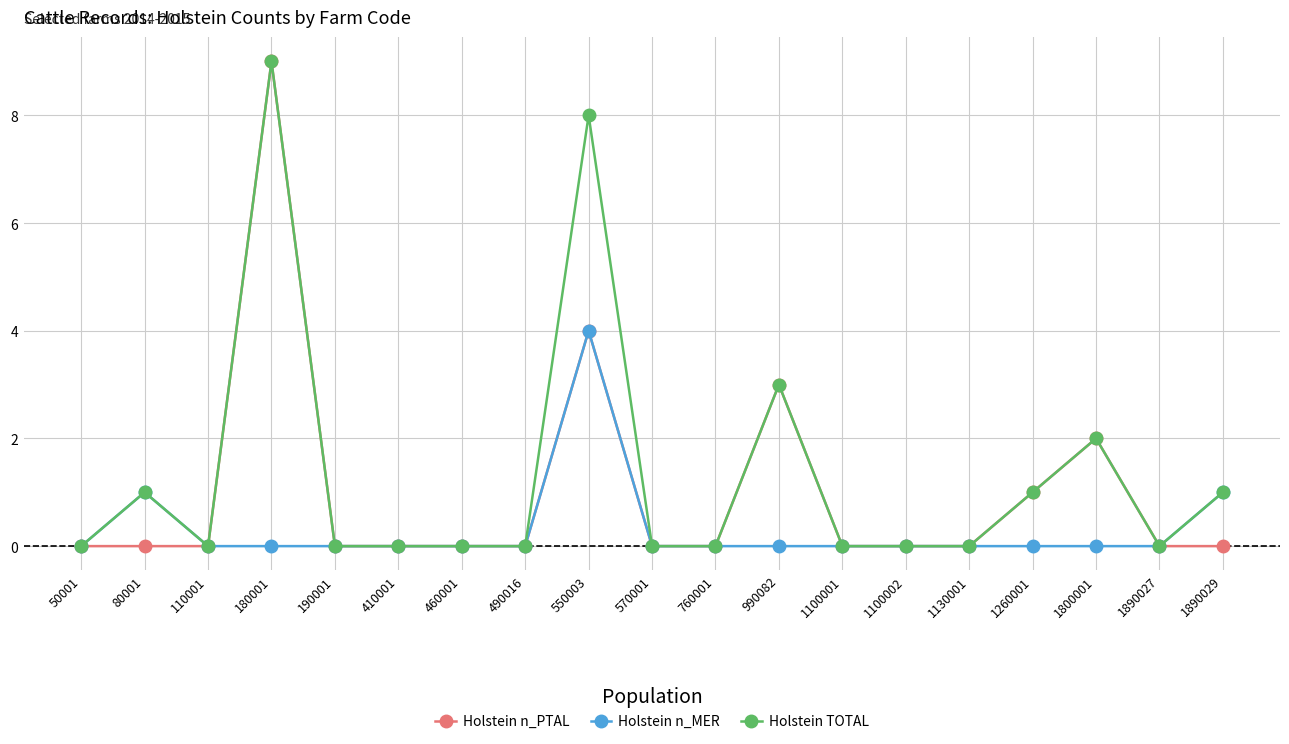

What are all the series names shown in the legend?

Holstein n_PTAL, Holstein n_MER, Holstein TOTAL